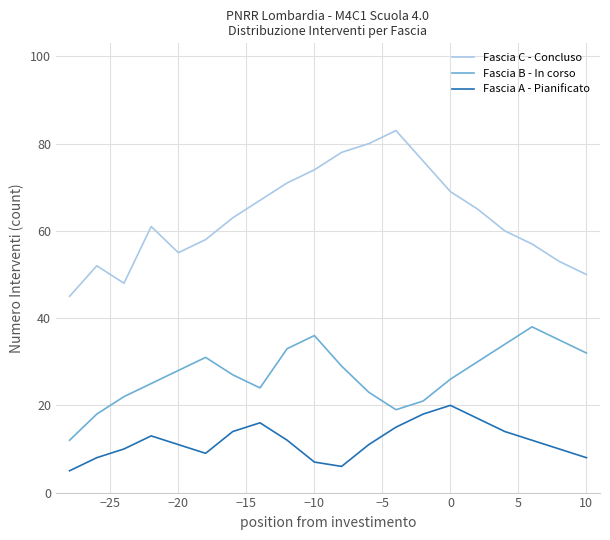

What is the lowest value of the Fascia A - Pianificato series?

5